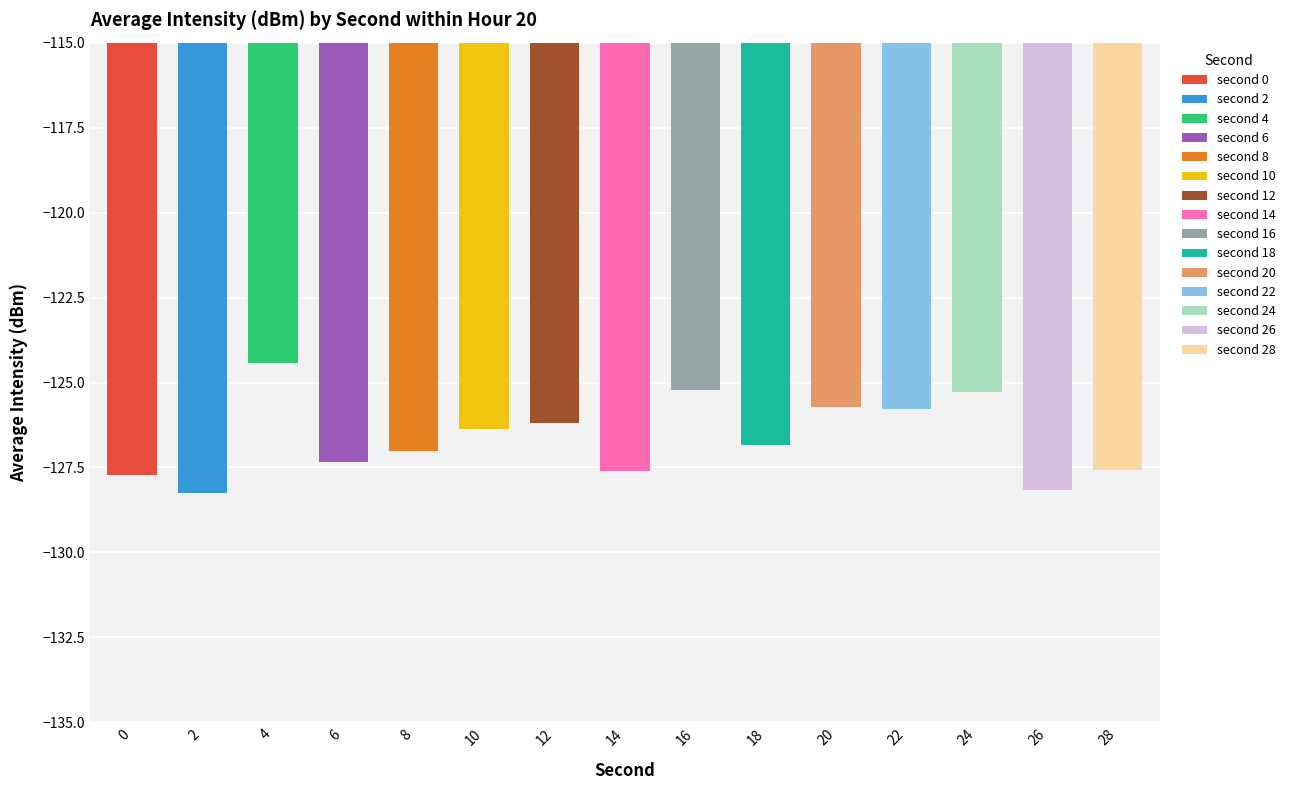

The value at 4 is -124.4. True or false?

True